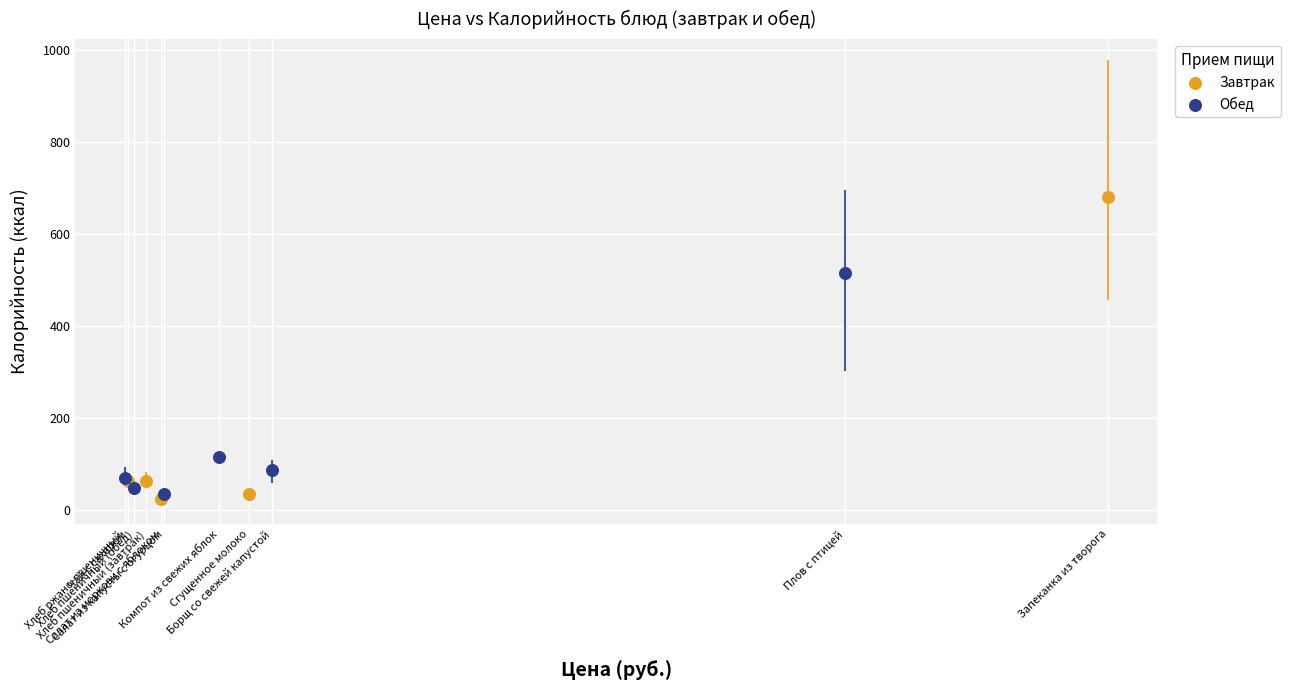

Which series has the widest spread of Y values?

Завтрак